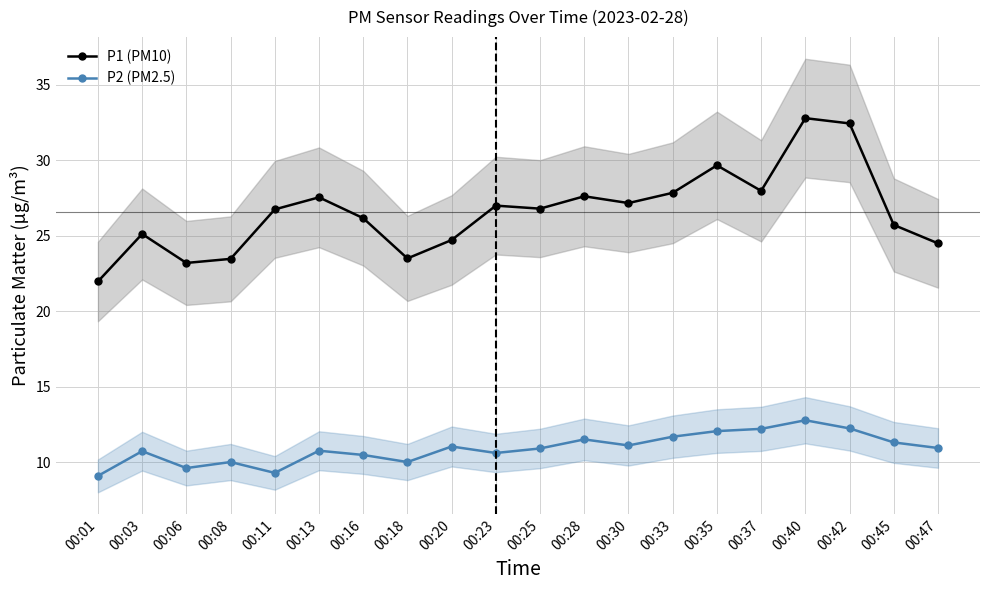

Which has a higher value, 00:06 or 00:45?

00:45